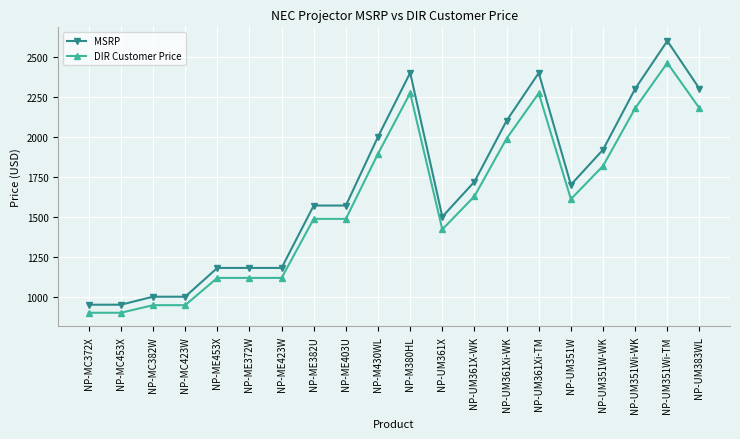

At which category is the sum across all series the highest?

NP-UM351Wi-TM